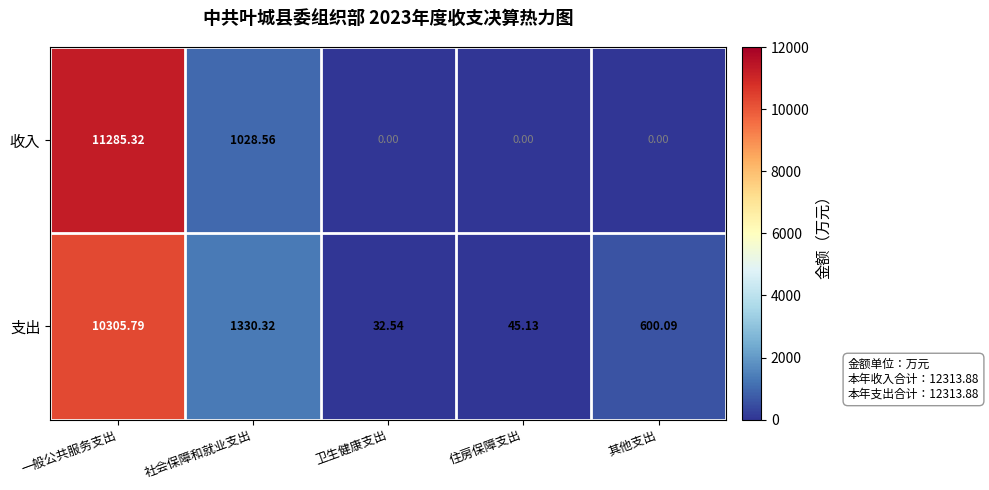

Which series changed the most between 社会保障和就业支出 and 其他支出?

收入